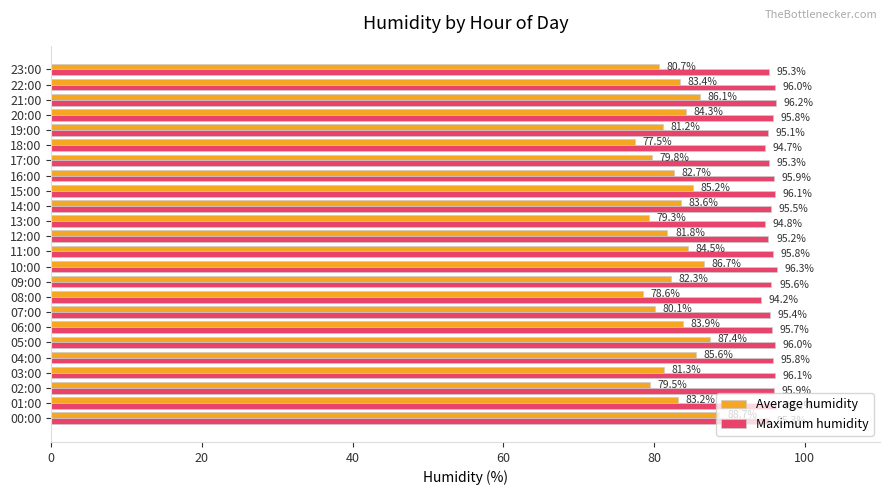

What is the difference between the highest and lowest values at 11:00?

11.3